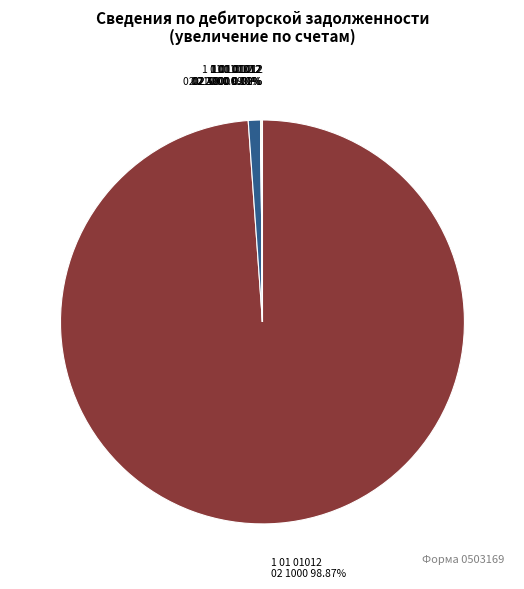

Does 1 01 01012 02 2100 represent more than half of the total?

No